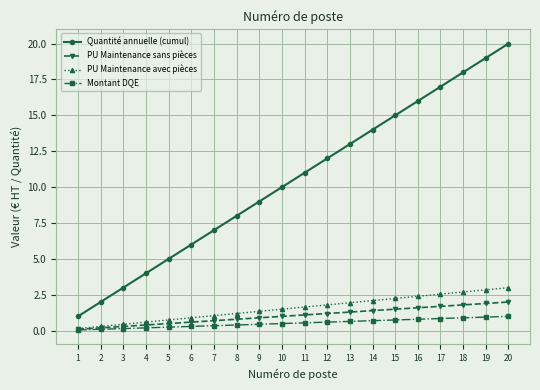

What is the maximum value shown in the chart?

20.0